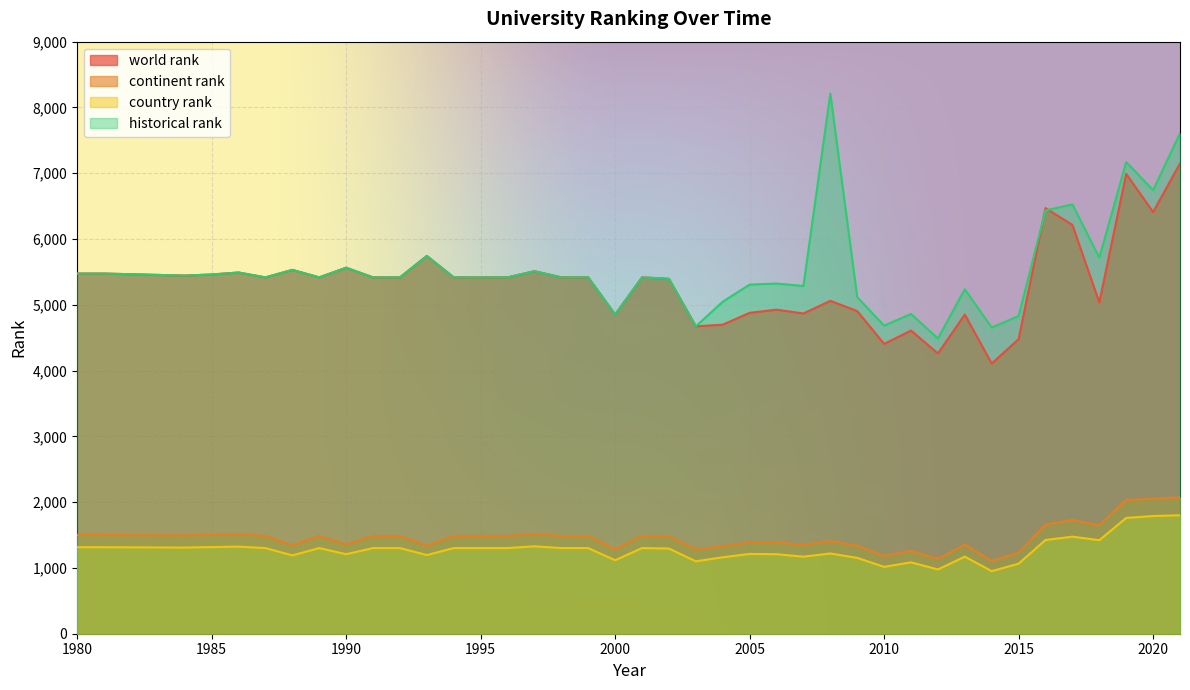

Which series changed the most between 1989 and 2000?

world rank